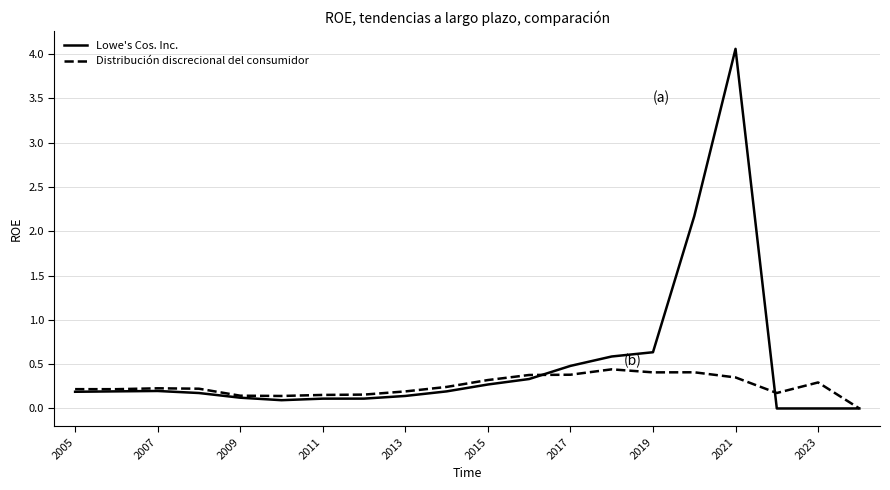

Which series has the widest spread of values?

Lowe's Cos. Inc.